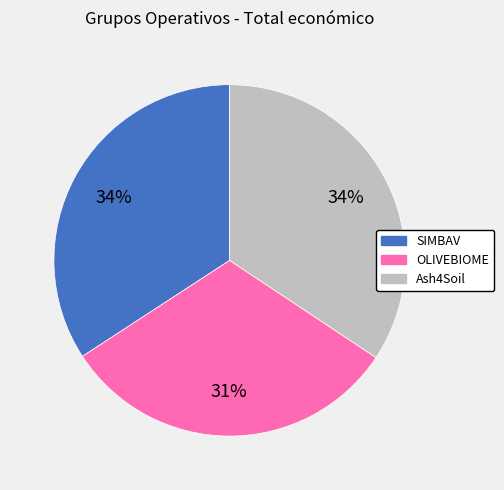

Which category has the smallest portion of the pie?

OLIVEBIOME